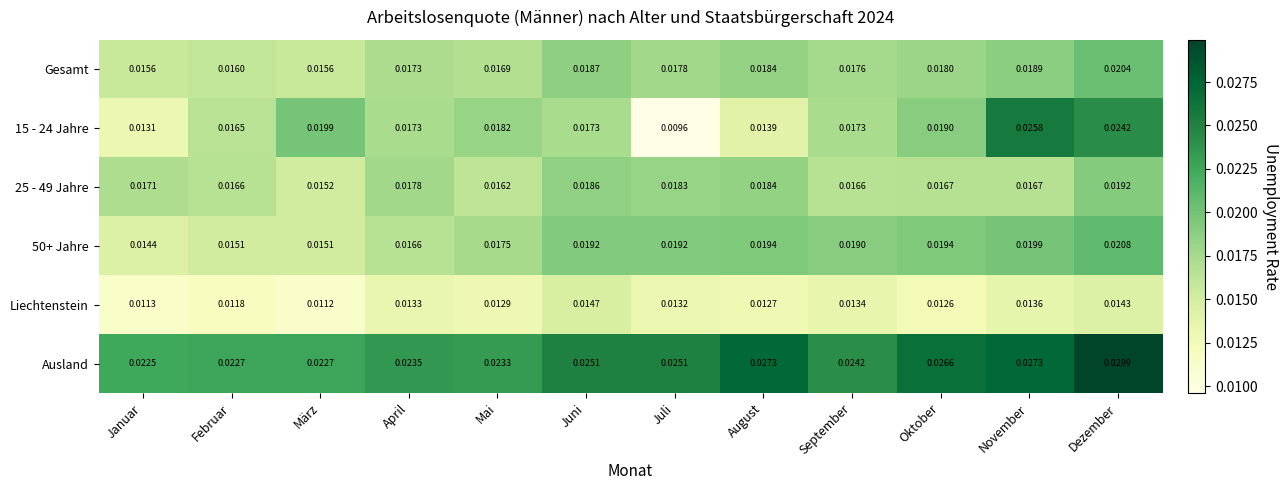

Rank the series by their maximum value, from lowest to highest.

Liechtenstein, 25 - 49 Jahre, Gesamt, 50+ Jahre, 15 - 24 Jahre, Ausland